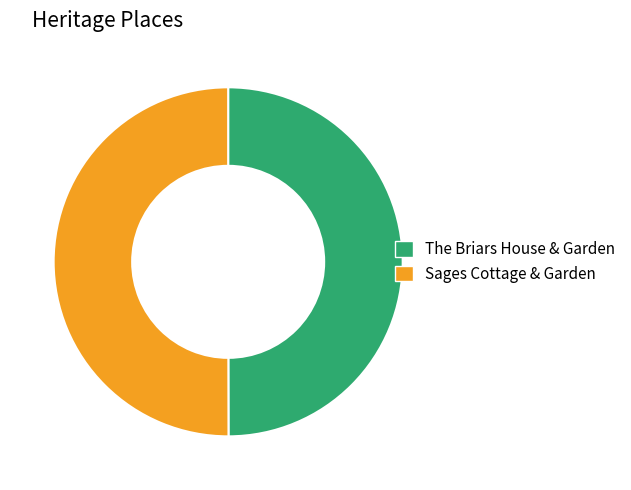

What is the ratio of the value at The Briars House & Garden to the value at Sages Cottage & Garden?

1.0